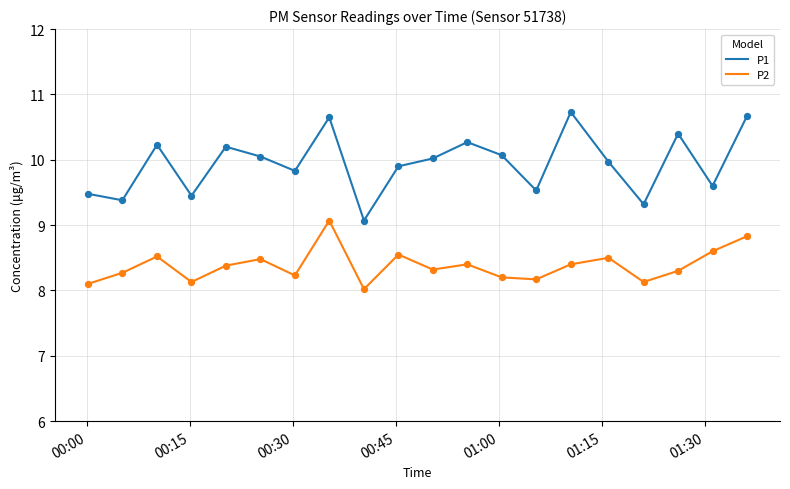

True or false: P2 and P1 intersect in this chart.

False